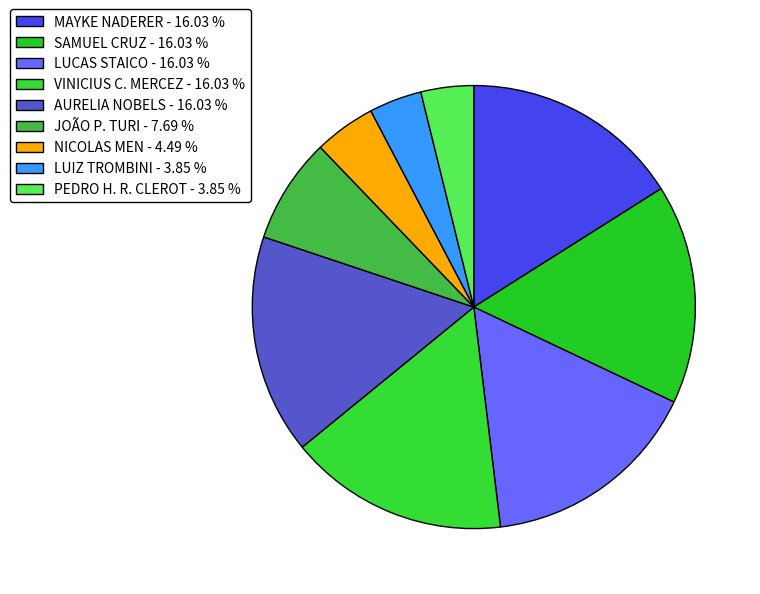

To the nearest percent, what is the combined percentage of SAMUEL CRUZ and JOÃO P. TURI?

24%